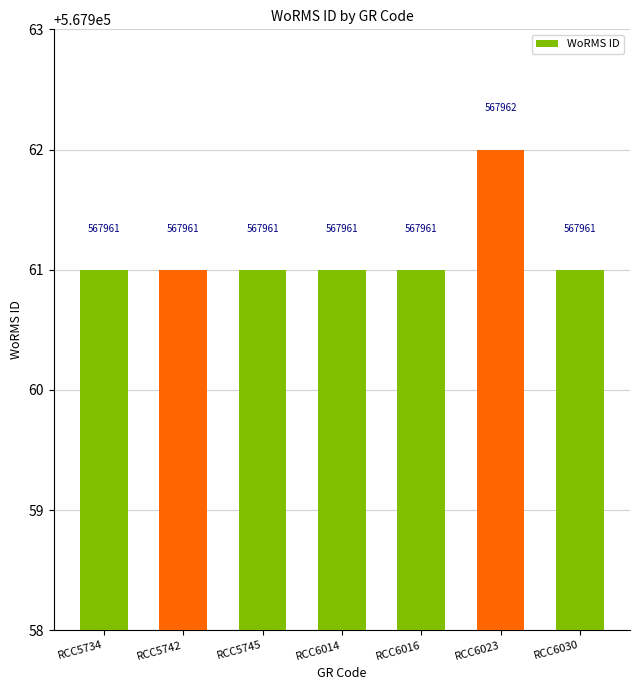

What is the approximate value at RCC5734?

567961